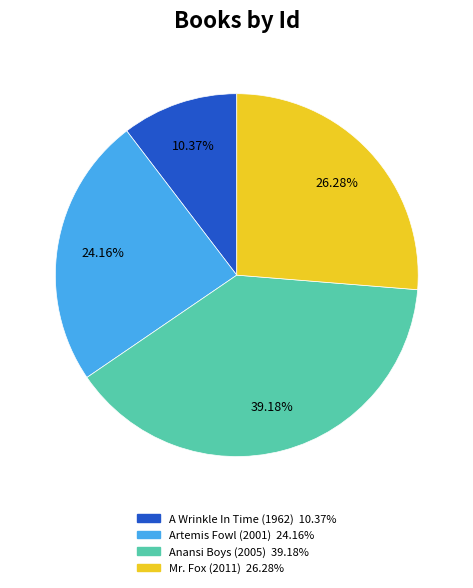

What portion of the pie excludes Anansi Boys (2005)?

60.8%